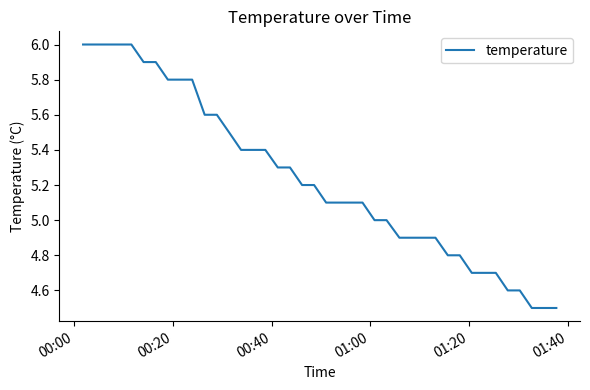

What is the difference between the maximum and minimum values?

1.5